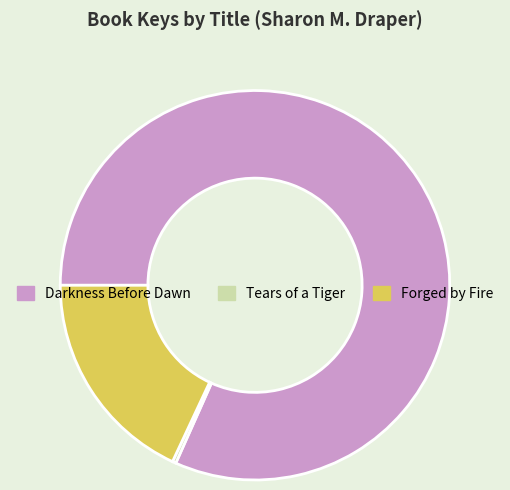

Which category has the biggest portion of the pie?

Darkness Before Dawn